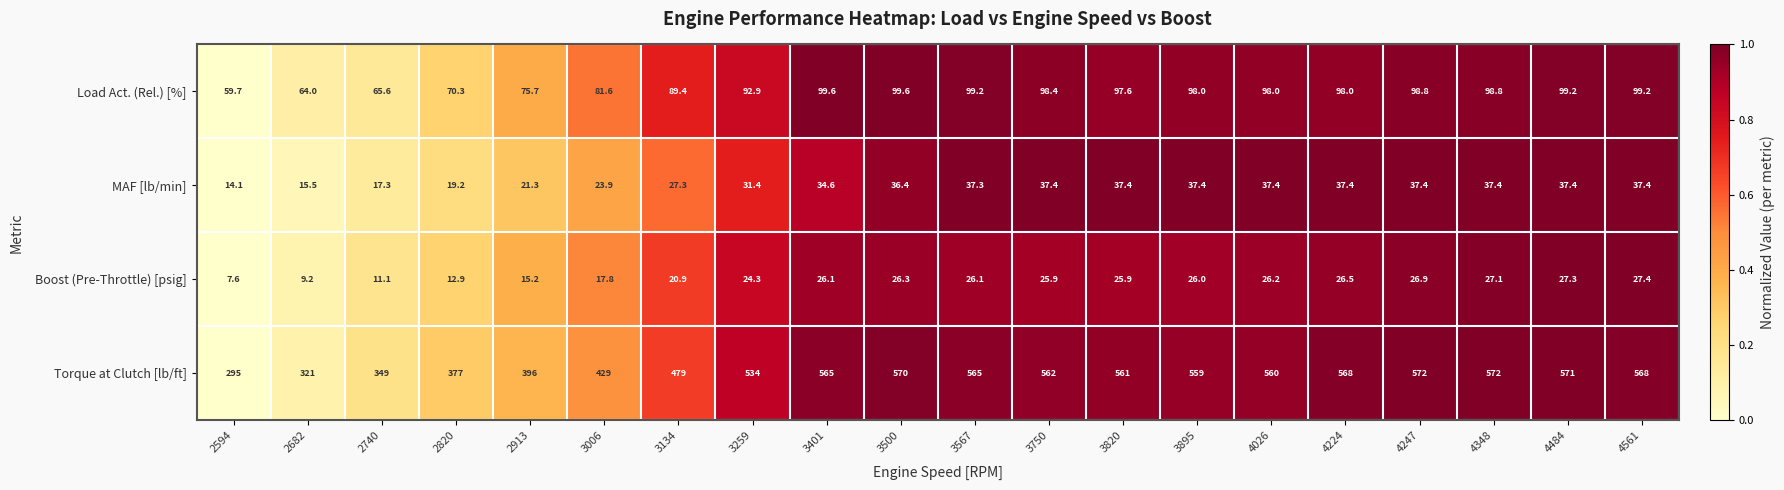

What is the sum of the Torque at Clutch [lb/ft] values at 3567 and 3820?

1126.0